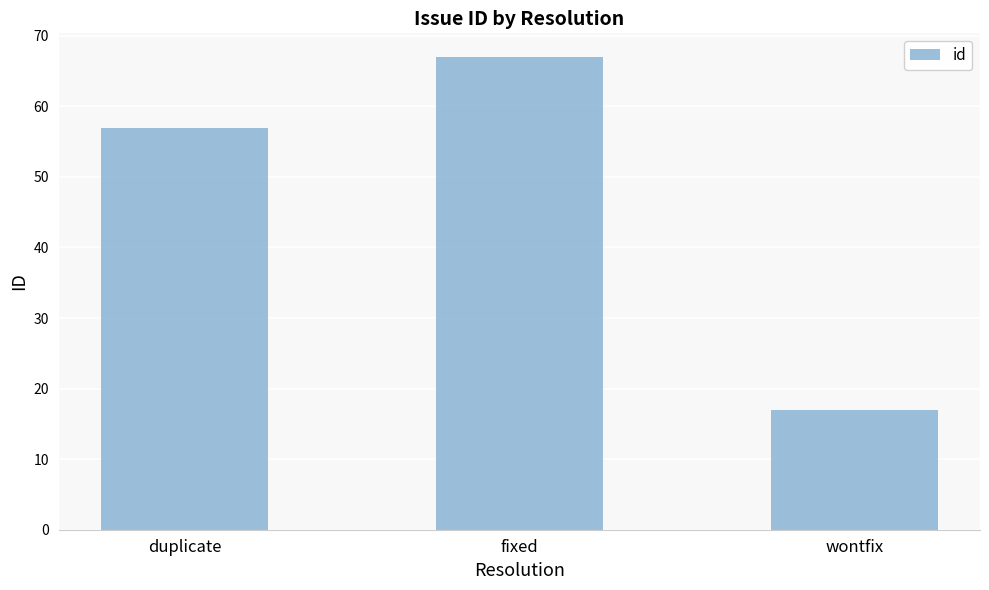

Which has a higher value, fixed or duplicate?

fixed